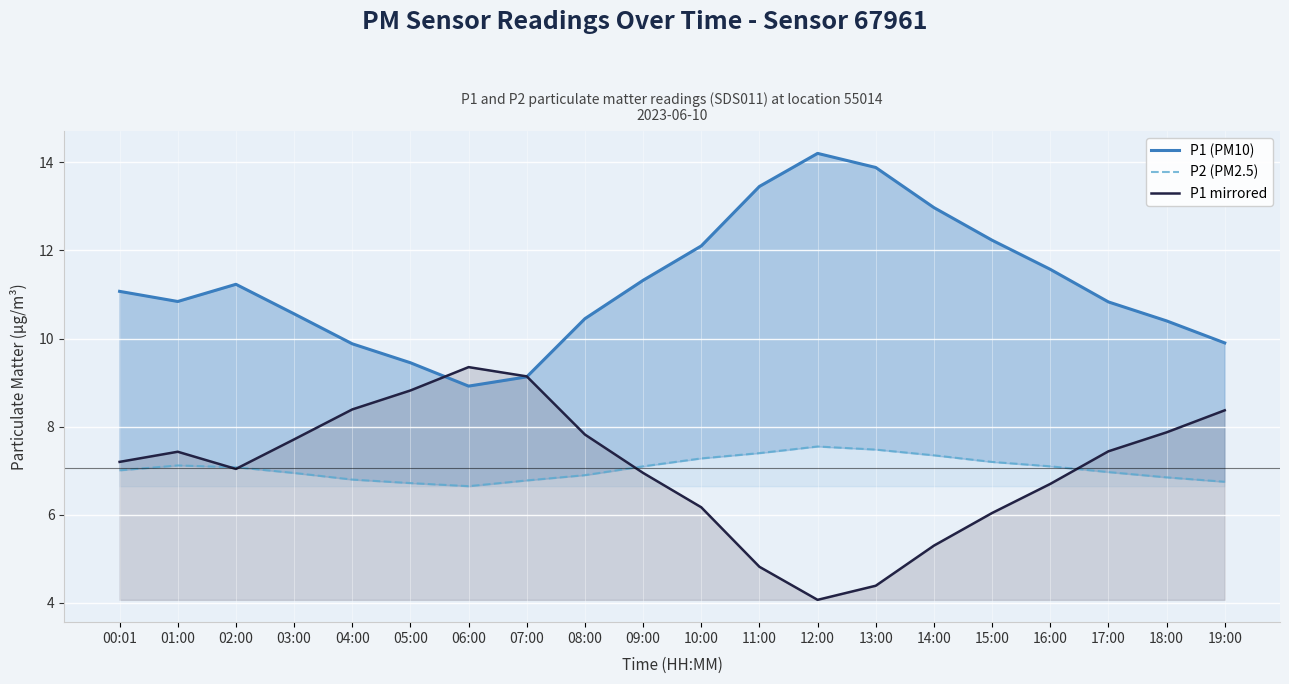

What is the label of the 1st point from the left?

00:01